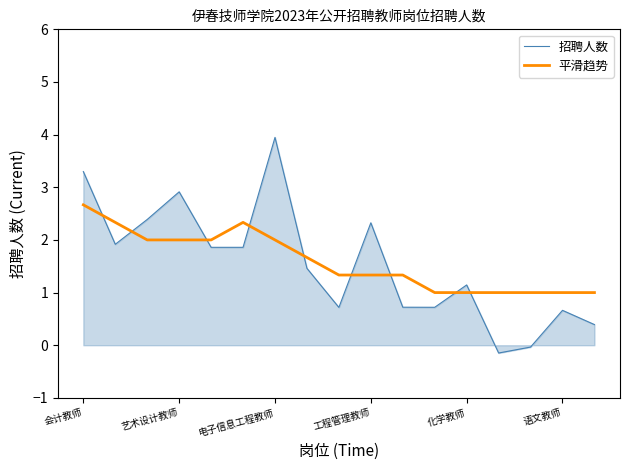

Which series has the largest range (max minus min)?

招聘人数